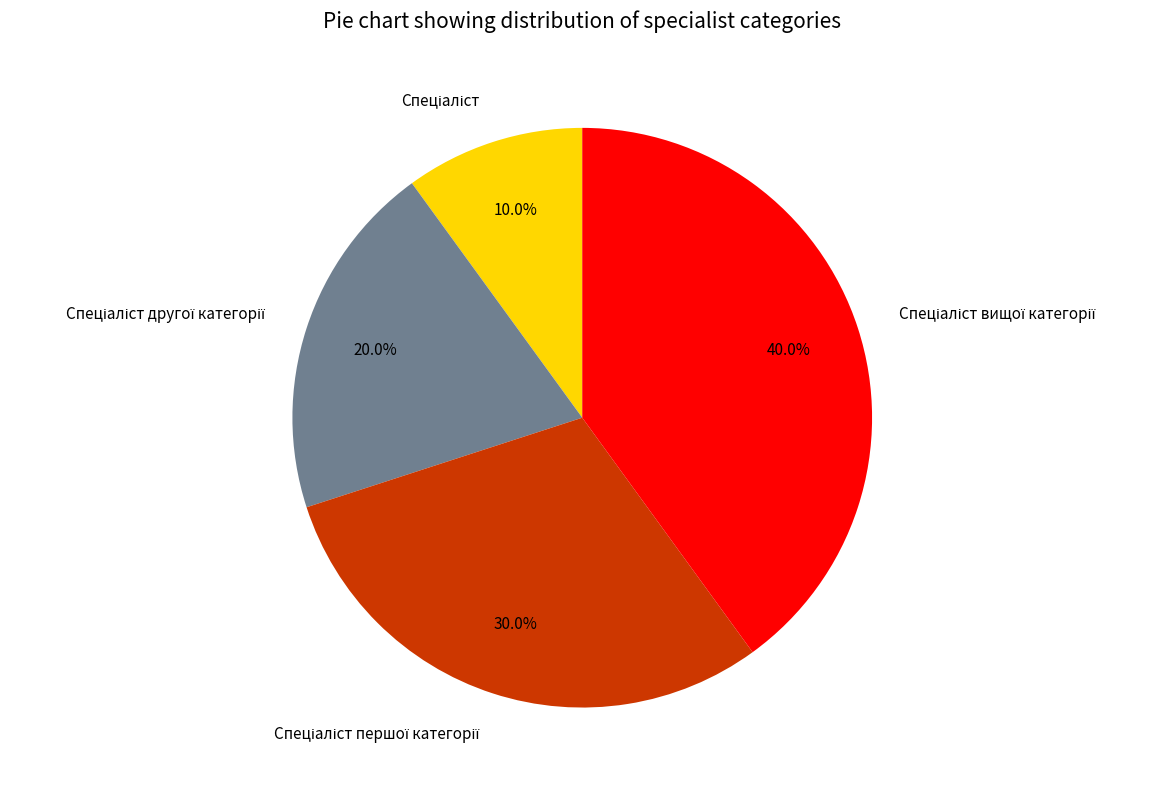

Does any single category account for the majority?

No